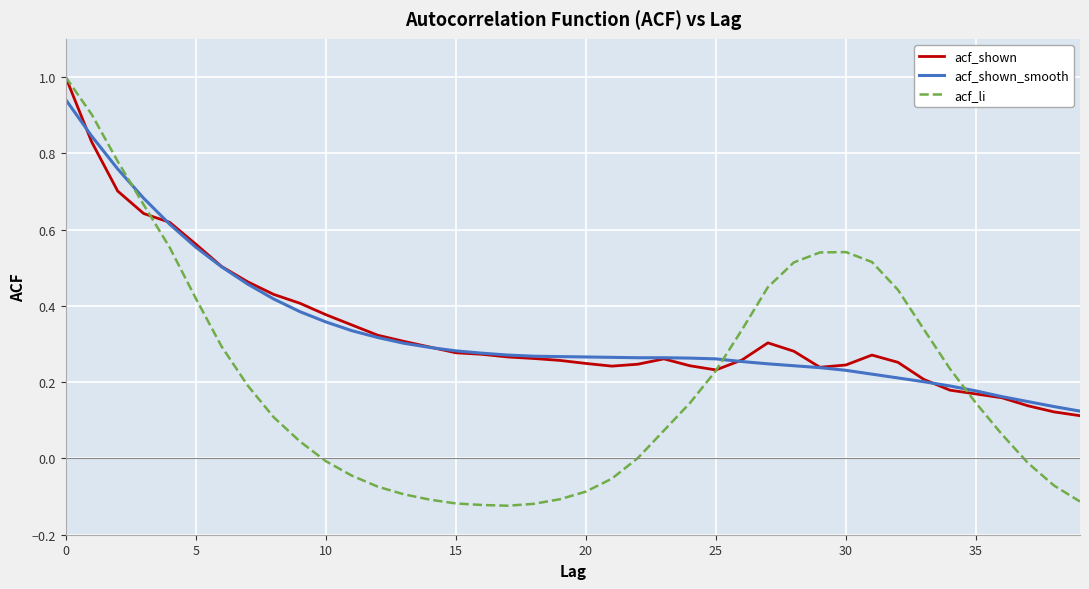

Which series has the largest range (max minus min)?

acf_li